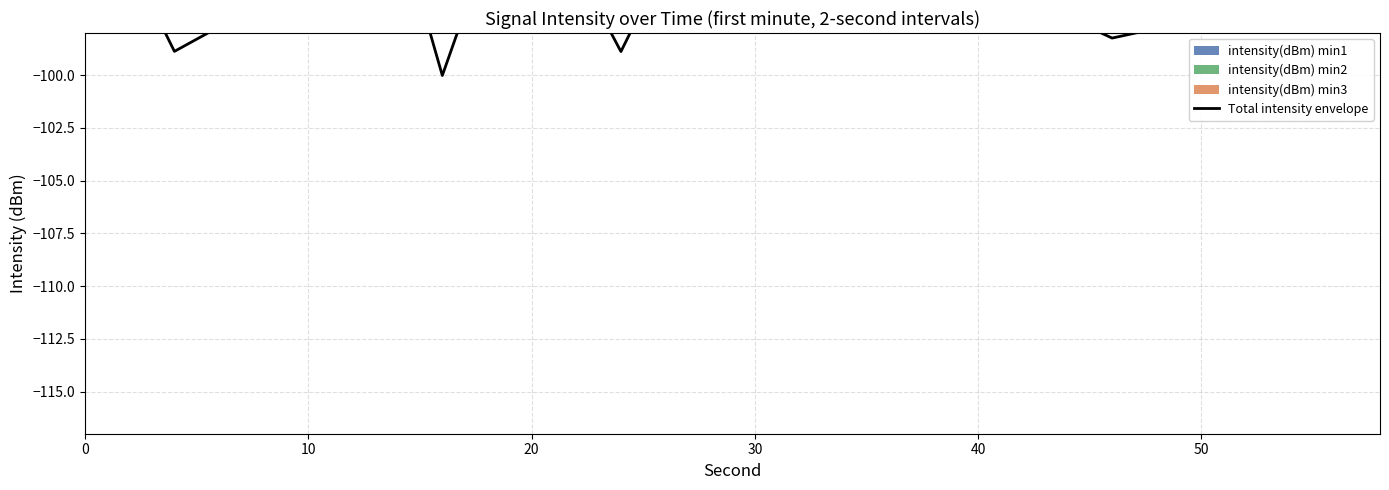

How many interior local valleys (lower than both neighbors) does the data have?

10